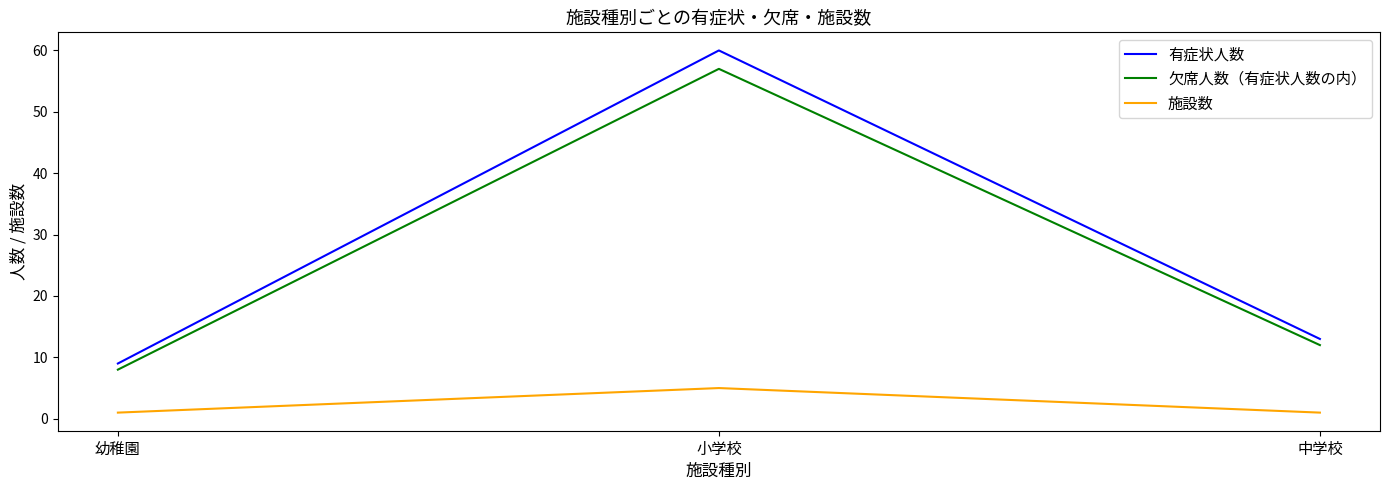

What is the minimum value for 欠席人数（有症状人数の内）?

8